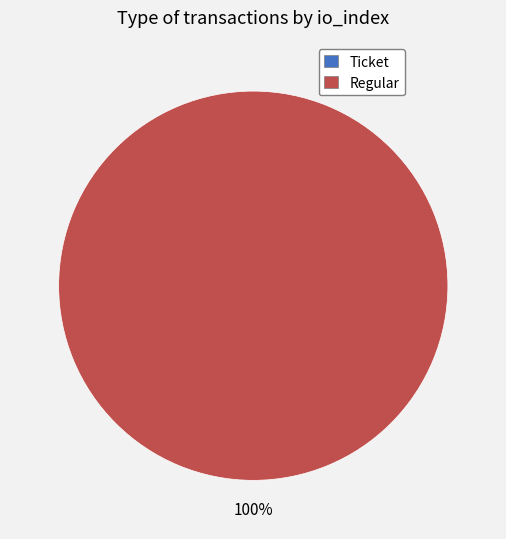

Which has a higher value, Regular or Ticket?

Regular